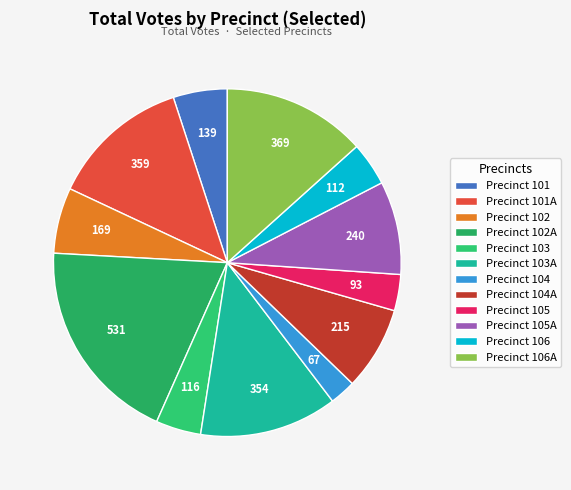

How many segments does this pie chart have?

12